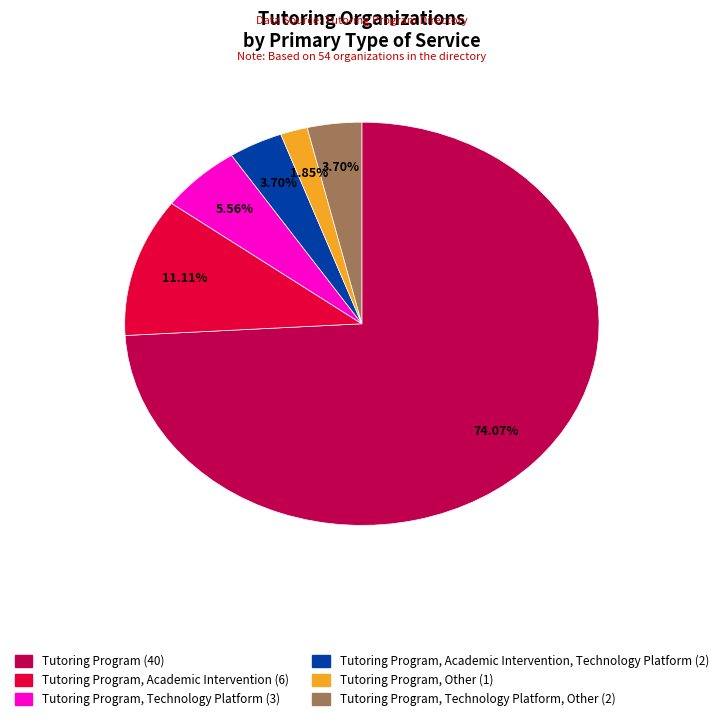

Is there a majority slice in this chart?

Yes